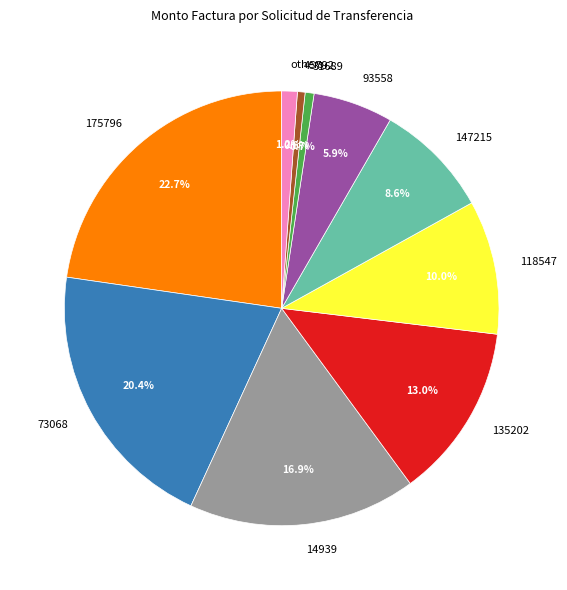

Approximately how many times larger is the value at 118547 compared to 135202?

0.8